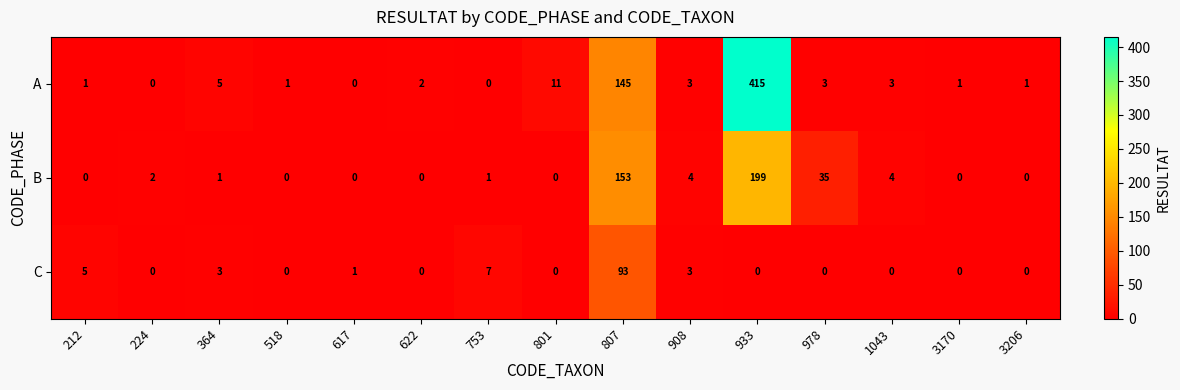

The A series shows 2 at 622. True or false?

True